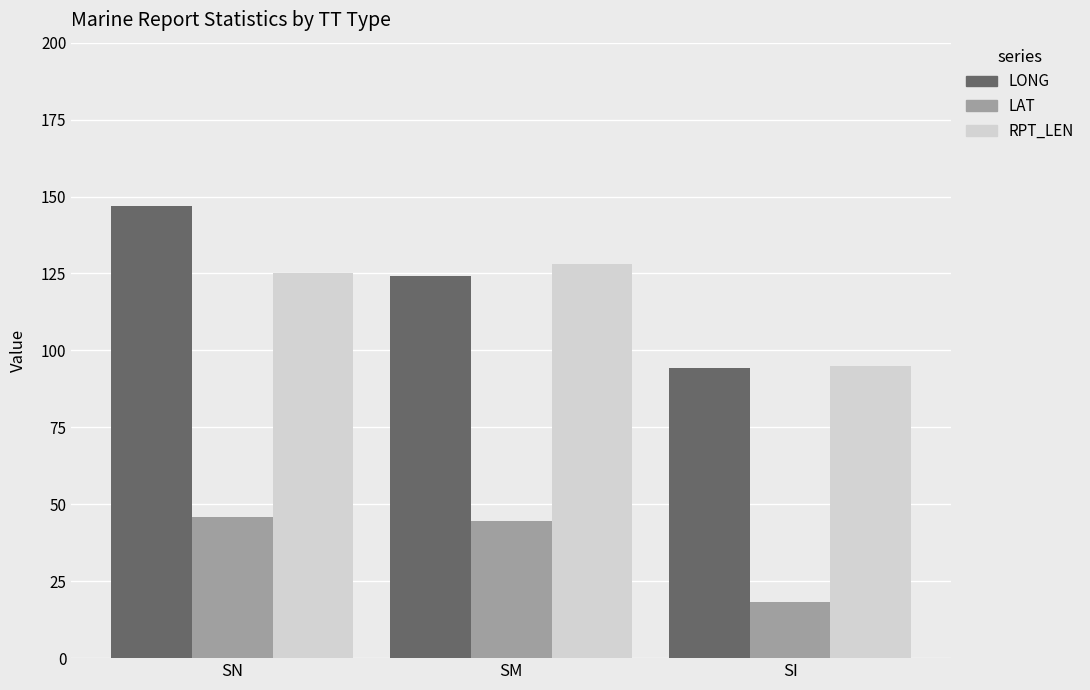

At which label is RPT_LEN closest to 111?

SN